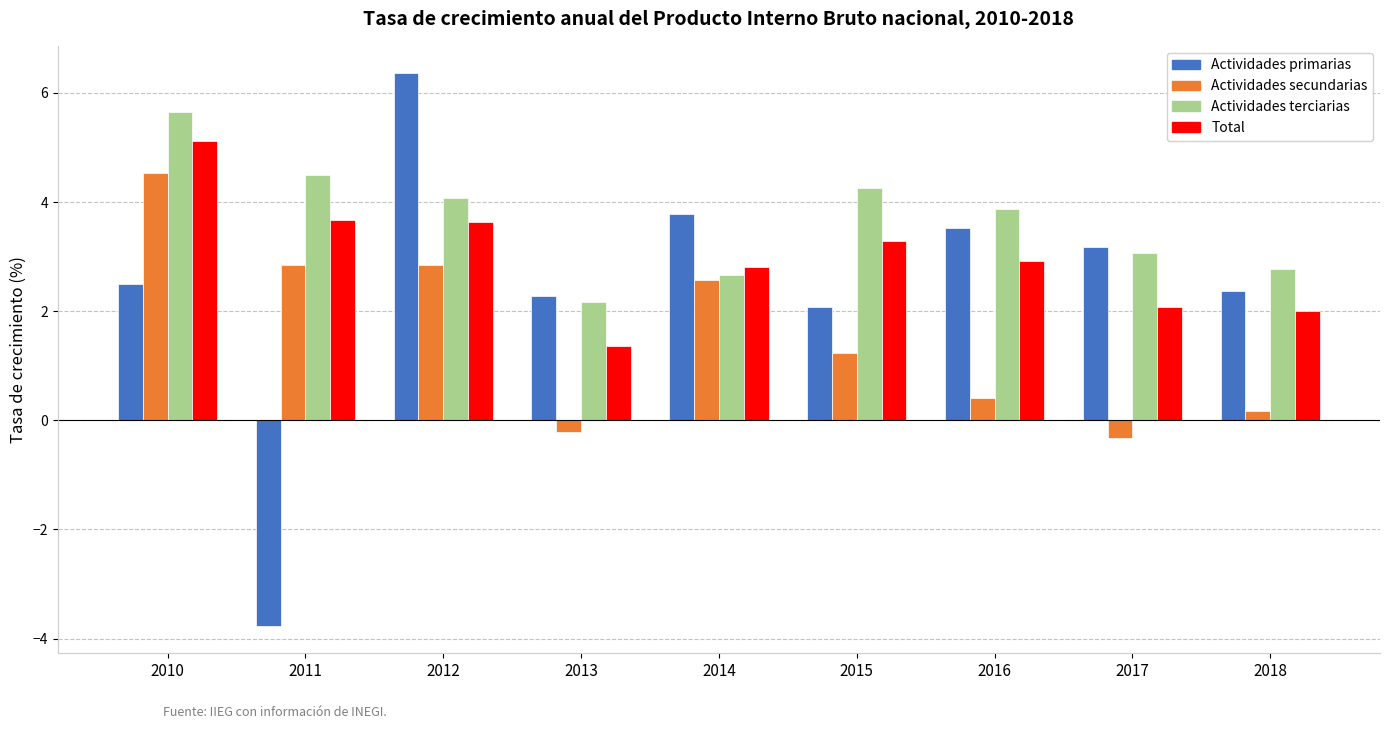

List the labels in order of Actividades terciarias value, largest first.

2010, 2011, 2015, 2012, 2016, 2017, 2018, 2014, 2013